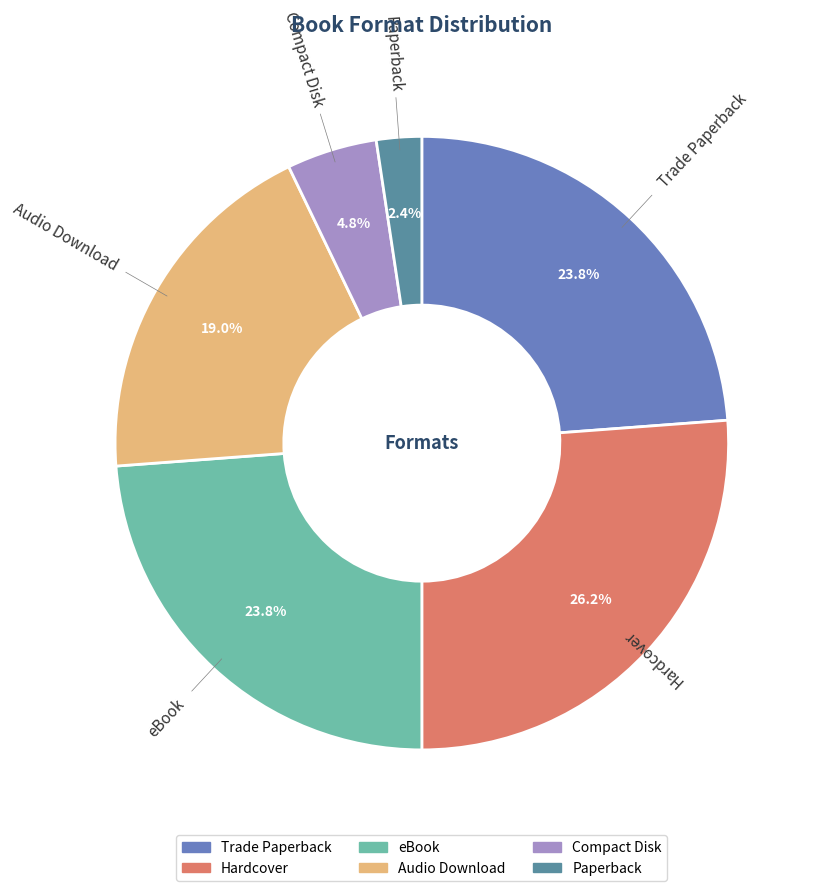

What is the largest slice in the pie chart?

Hardcover